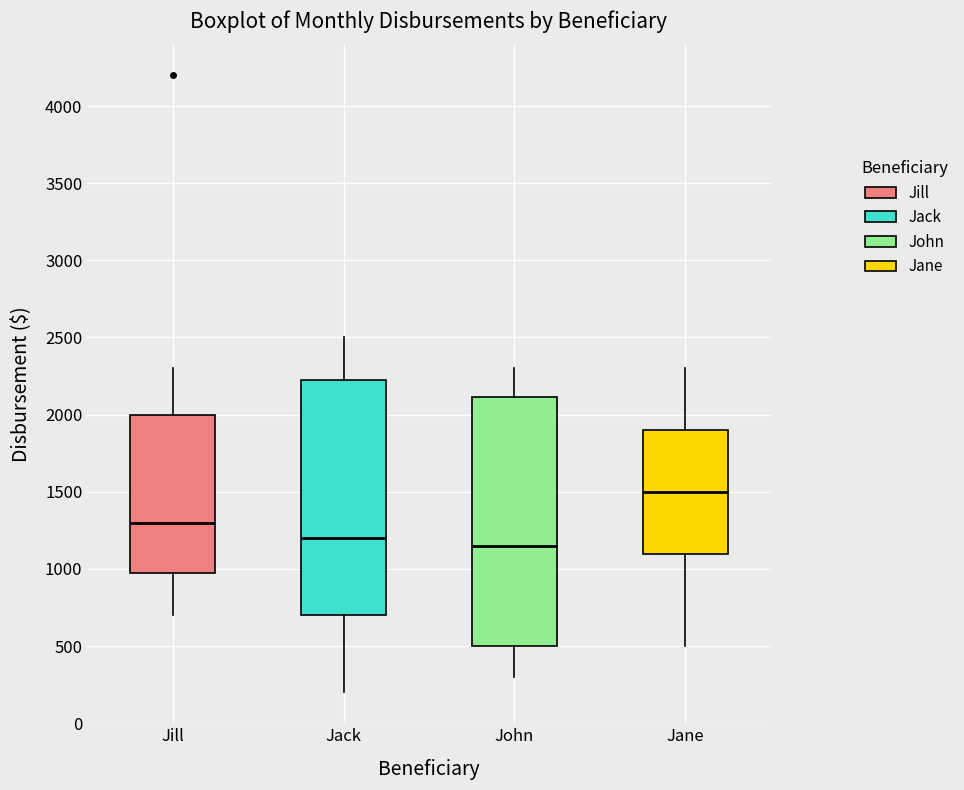

Where does the upper whisker of the box for John end on the y-axis? The values are not printed on the chart, so give them approximately, as read against the axis.

2300